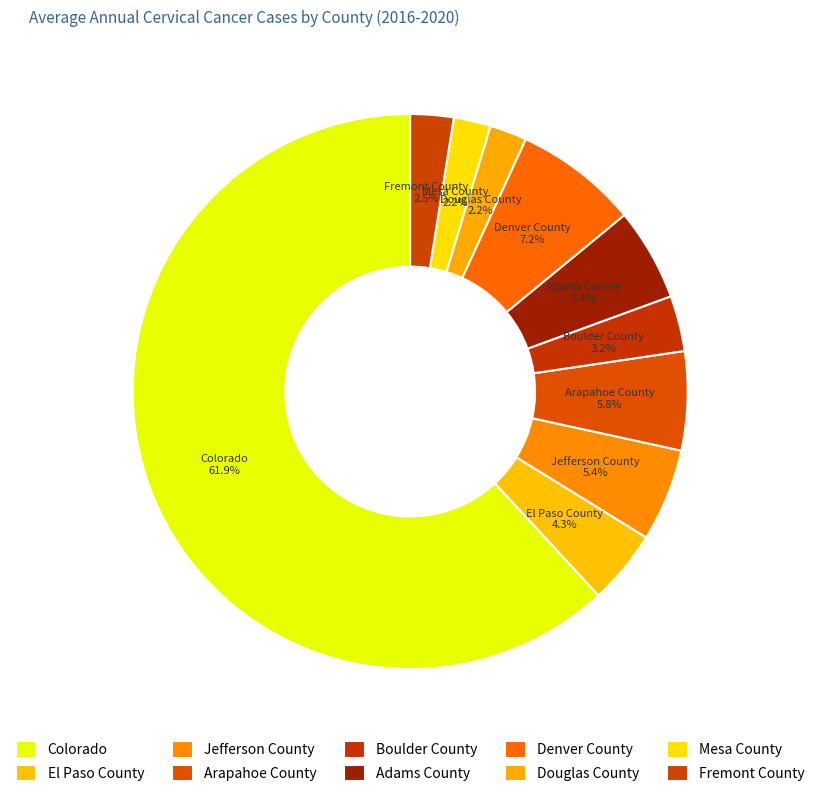

Is the sum of Boulder County and Denver County greater than half?

No